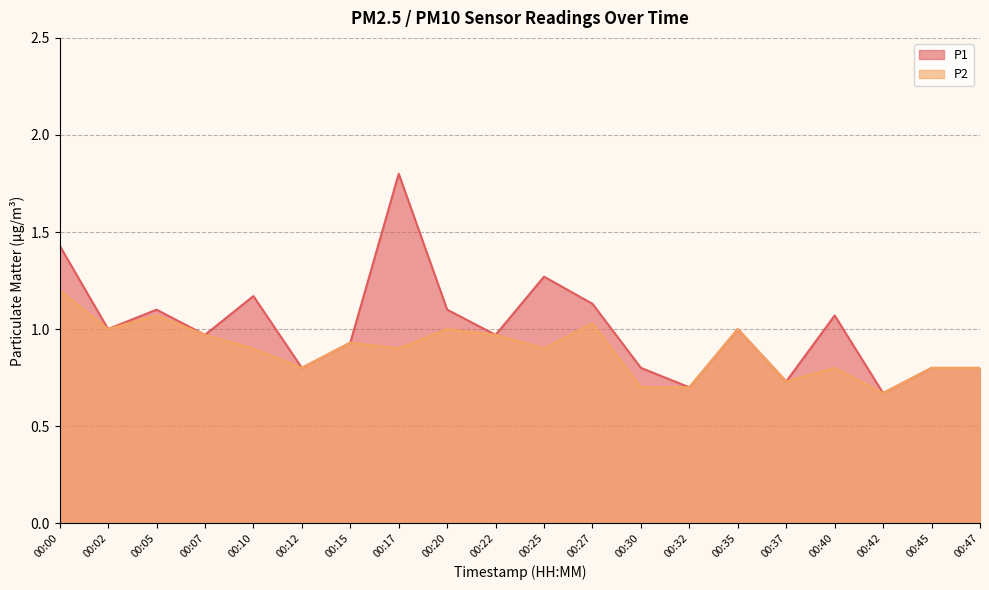

Reading left to right, what are all the values shown in this chart?

P1: 1.4	1.0	1.1	1.0	1.2	0.8	0.9	1.8	1.1	1.0	1.3	1.1	0.8	0.7	1.0	0.7	1.1	0.7	0.8	0.8
P2: 1.2	1.0	1.1	1.0	0.9	0.8	0.9	0.9	1.0	1.0	0.9	1.0	0.7	0.7	1.0	0.7	0.8	0.7	0.8	0.8